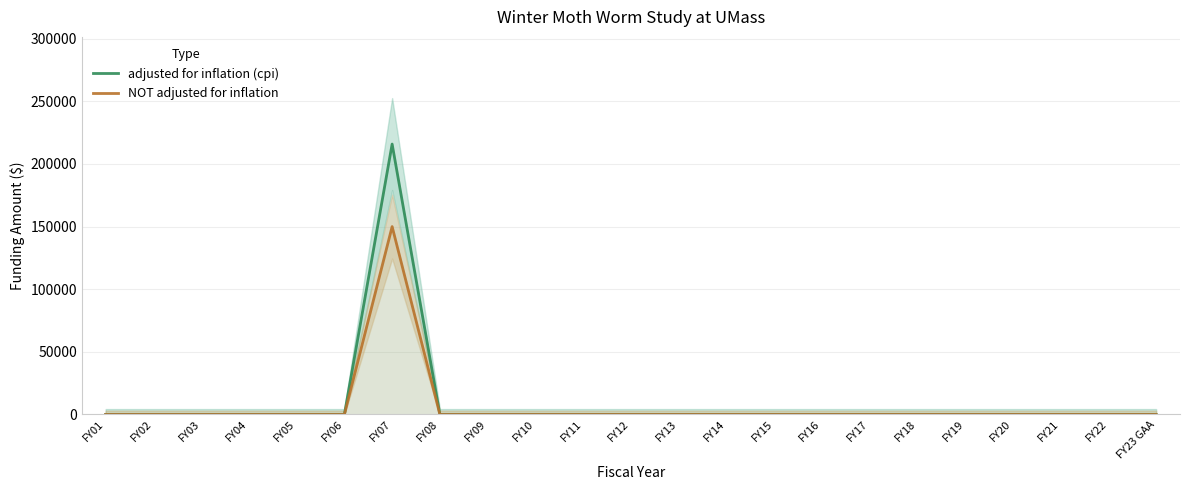

True or false: adjusted for inflation (cpi) and NOT adjusted for inflation intersect in this chart.

False